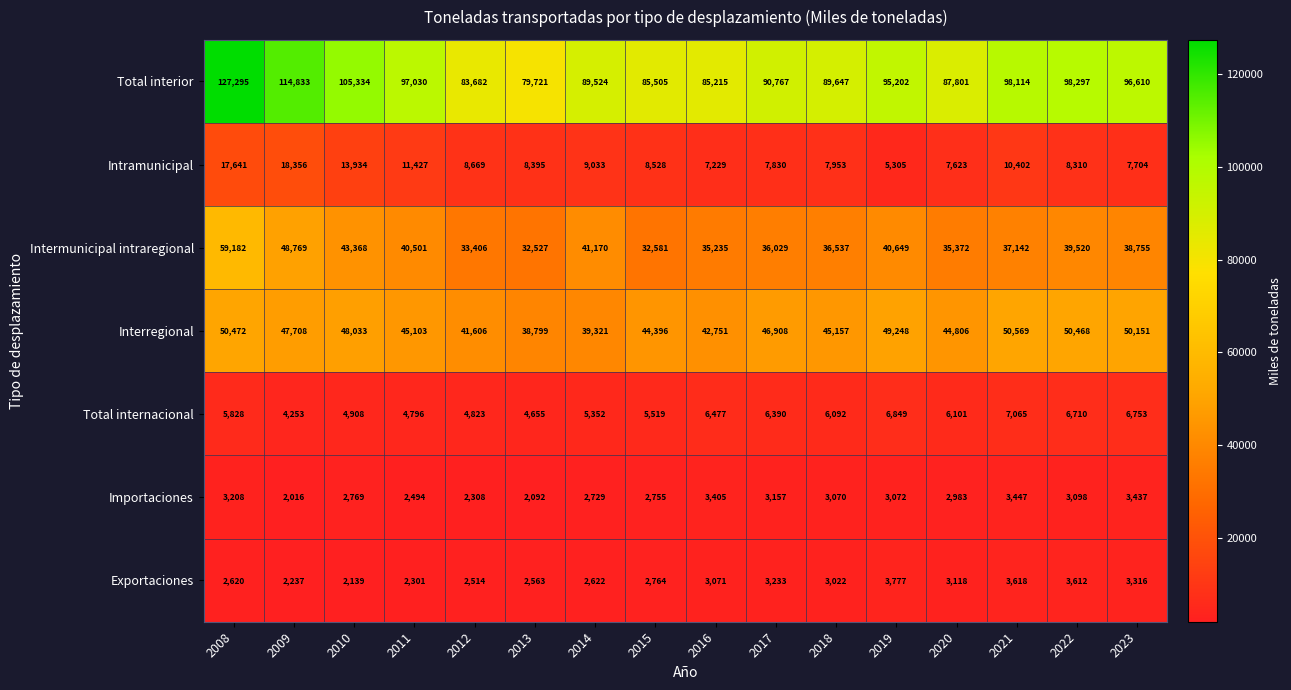

What is the sum of the Importaciones values at 2010 and 2019?

5841